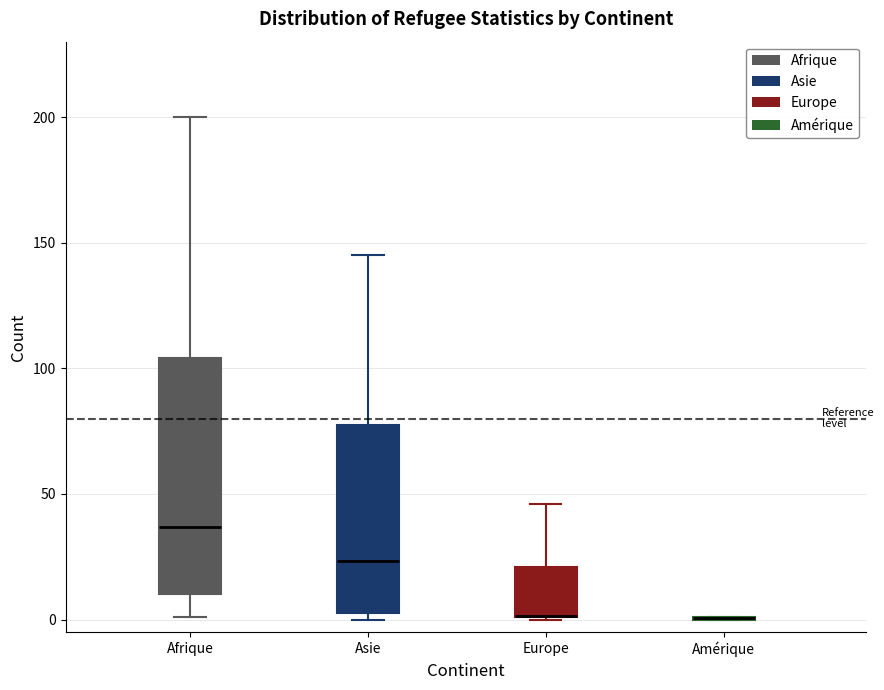

Reading left to right, read every box against the y-axis: the position of its median line, the range the box covers, and the ends of its whiskers. The values are not printed on the chart, so give them approximately, as read against the axis.

Afrique: median 35, box 10 to 105, whiskers 0 to 200
Asie: median 25, box 5 to 80, whiskers 0 to 145
Europe: median 0 (drawn on the box's lower edge), box 0 to 20, whiskers 0 to 45
Amérique: box collapsed to a line at 0, whiskers 0 to 0